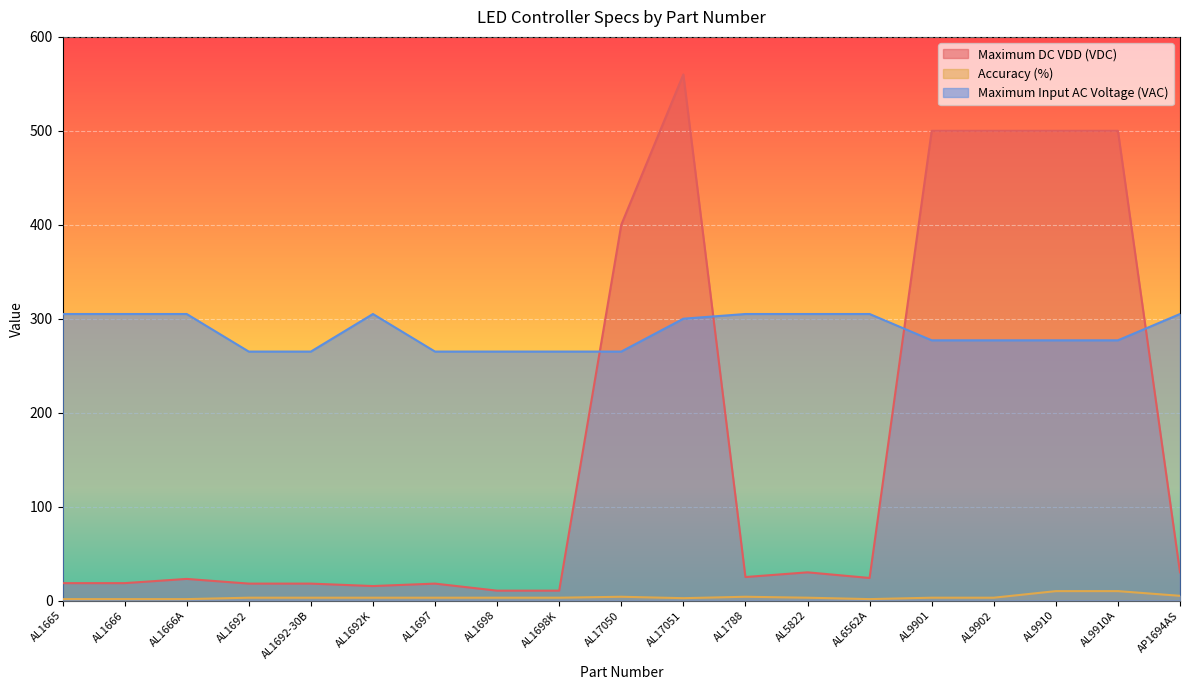

What is the difference between the highest and lowest values at AL17050?

396.0